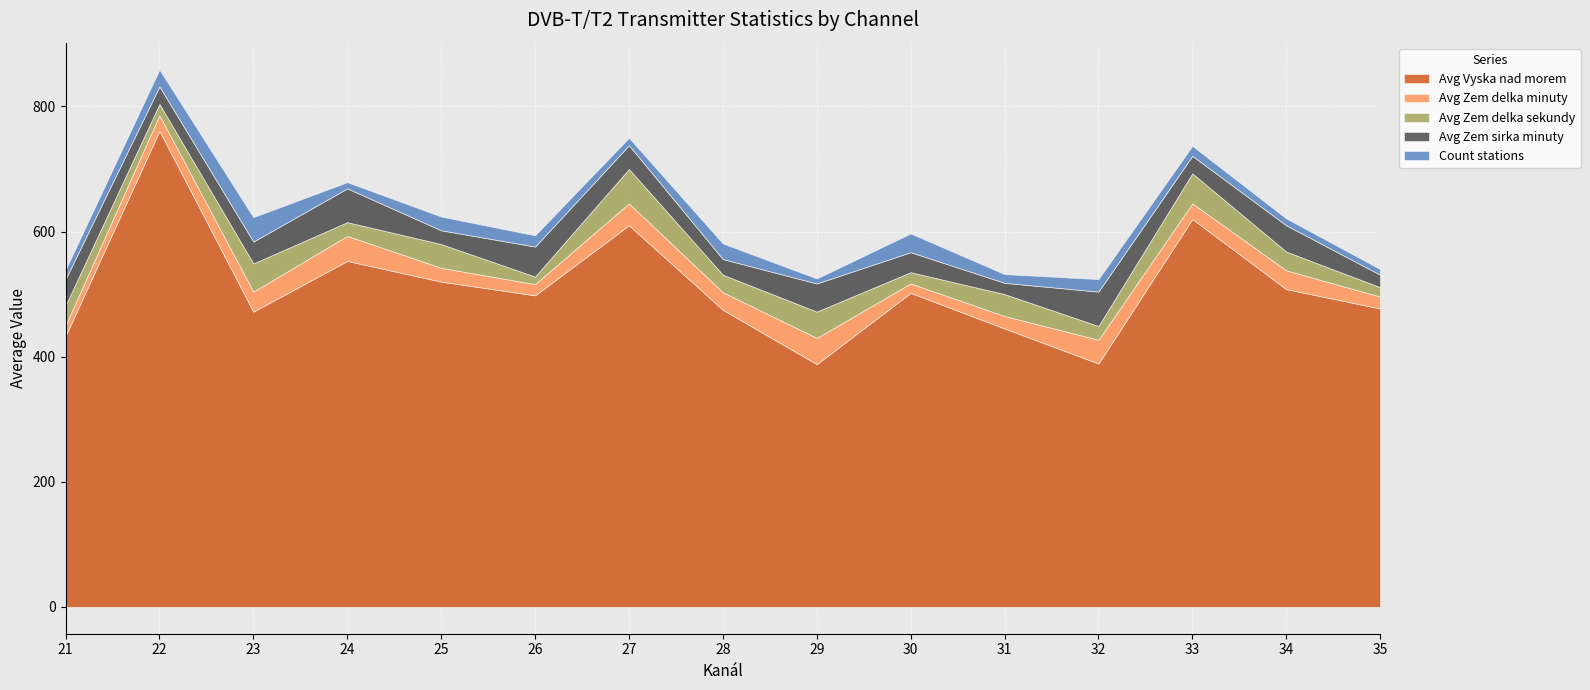

Reading left to right, what are all the values shown in this chart?

Avg Vyska nad morem: 21=433	22=761	23=472	24=553	25=520	26=498	27=610	28=475	29=388	30=502	31=445	32=389	33=620	34=508	35=477
Avg Zem delka minuty: 21=17	22=25	23=32	24=40	25=22	26=18	27=35	28=28	29=42	30=15	31=20	32=38	33=25	34=30	35=19
Avg Zem delka sekundy: 21=32	22=18	23=45	24=22	25=38	26=12	27=55	28=28	29=42	30=18	31=35	32=22	33=48	34=30	35=15
Avg Zem sirka minuty: 21=42	22=28	23=35	24=54	25=22	26=48	27=38	28=25	29=45	30=32	31=18	32=55	33=28	34=42	35=20
Count stations: 21=15	22=27	23=39	24=10	25=22	26=18	27=12	28=25	29=8	30=30	31=14	32=20	33=16	34=11	35=9